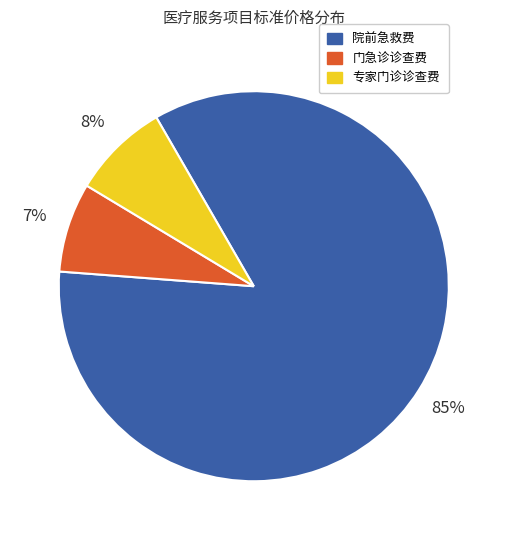

Does any single category account for the majority?

Yes